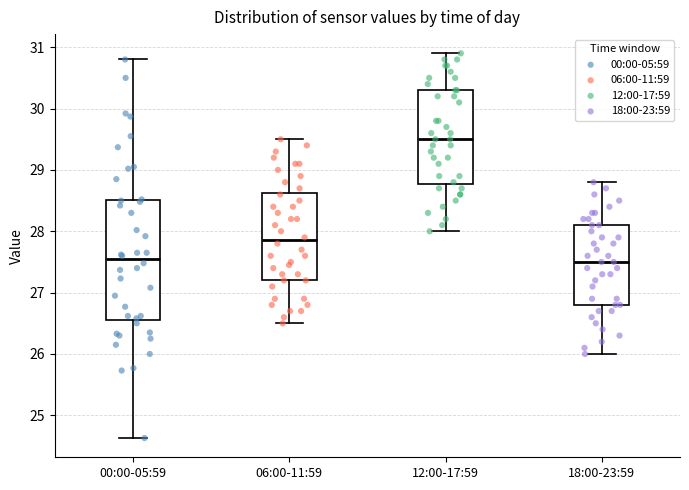

Reading left to right, read every box against the y-axis: the position of its median line, the range the box covers, and the ends of its whiskers. The values are not printed on the chart, so give them approximately, as read against the axis.

00:00-05:59: median 27.5, box 26.6 to 28.5, whiskers 24.6 to 30.8
06:00-11:59: median 27.9, box 27.2 to 28.6, whiskers 26.5 to 29.5
12:00-17:59: median 29.5, box 28.8 to 30.3, whiskers 28.0 to 30.9
18:00-23:59: median 27.5, box 26.8 to 28.1, whiskers 26.0 to 28.8